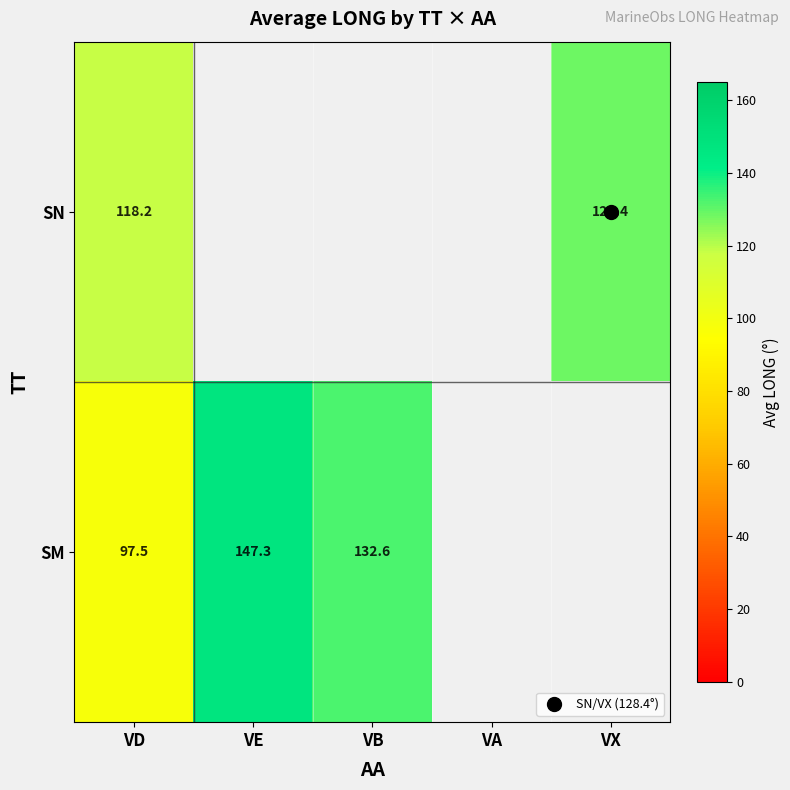

Rank the series by their average value, from lowest to highest.

SN, SM